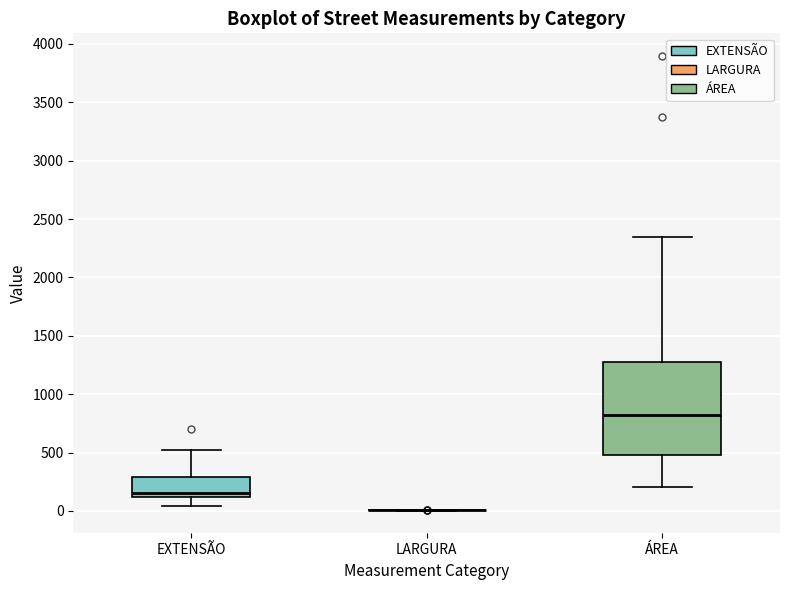

Where is the upper edge of the box for EXTENSÃO on the y-axis? The values are not printed on the chart, so give them approximately, as read against the axis.

300